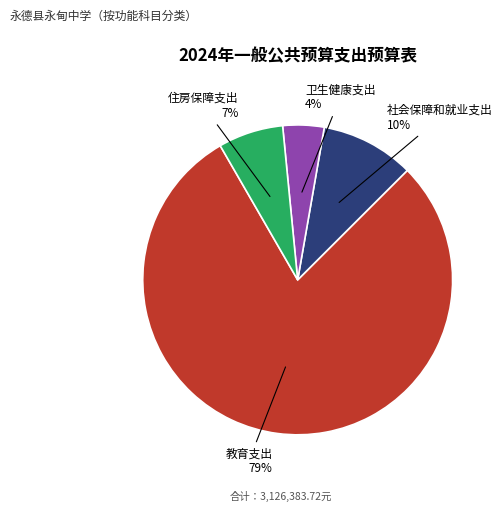

Is there any slice that represents more than half of the pie?

Yes